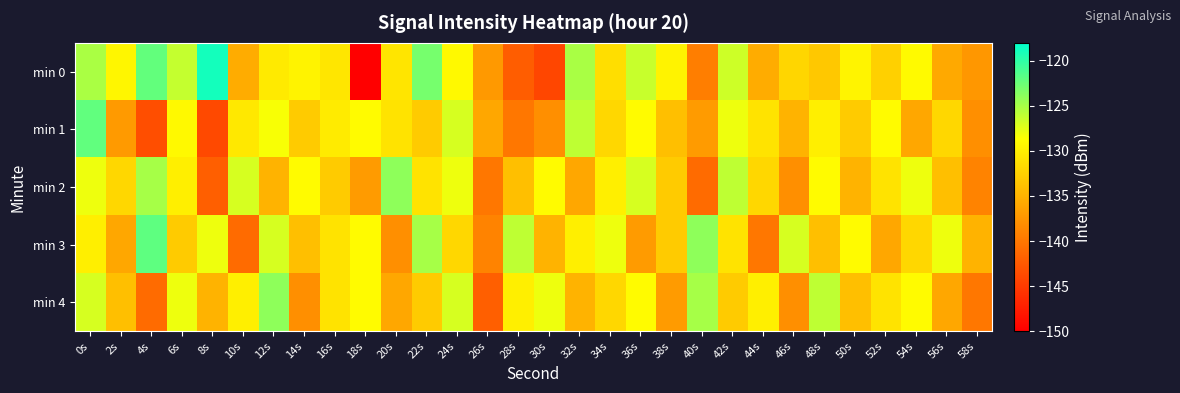

What is the total value across all series at 12s?

-644.8